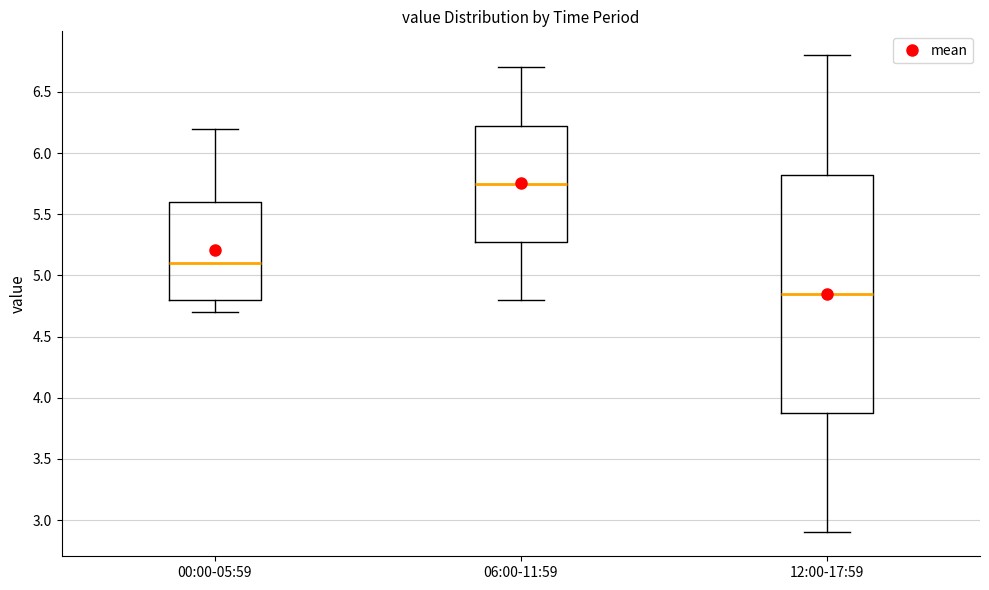

Which box has the highest median line?

06:00-11:59